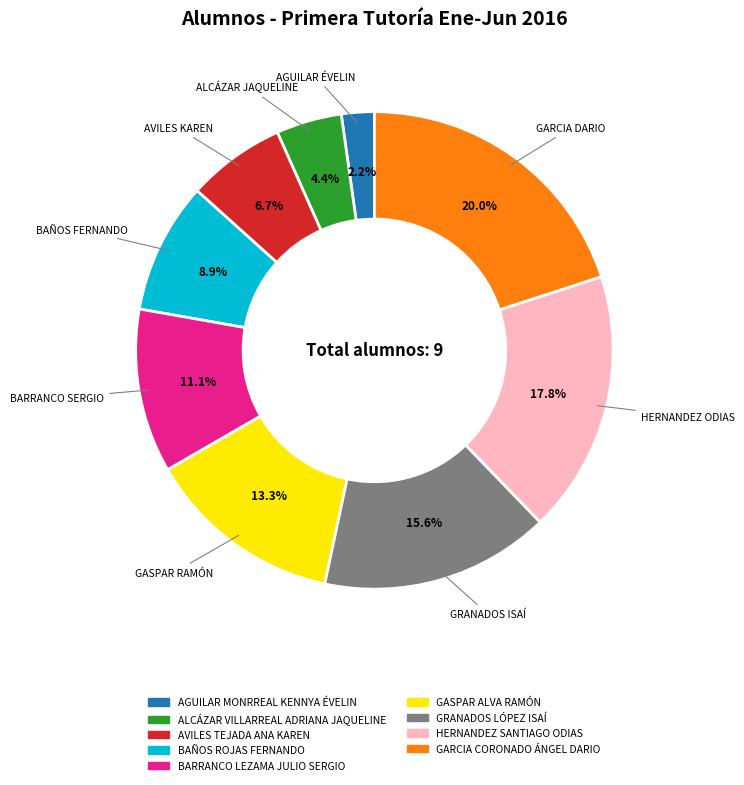

Count the number of slices in the pie.

9